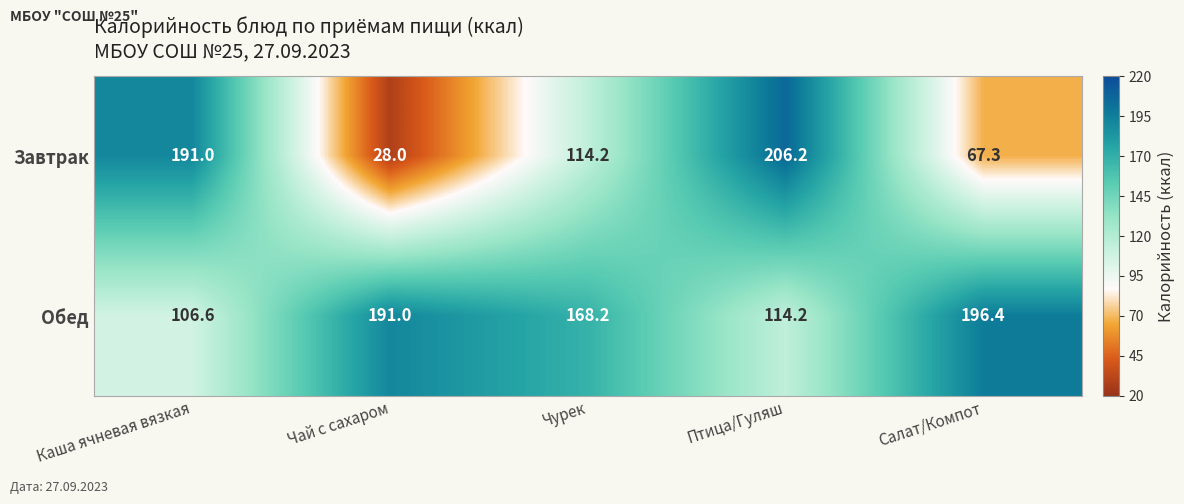

The value of Обед at Салат/Компот is 196.4. True or false?

True